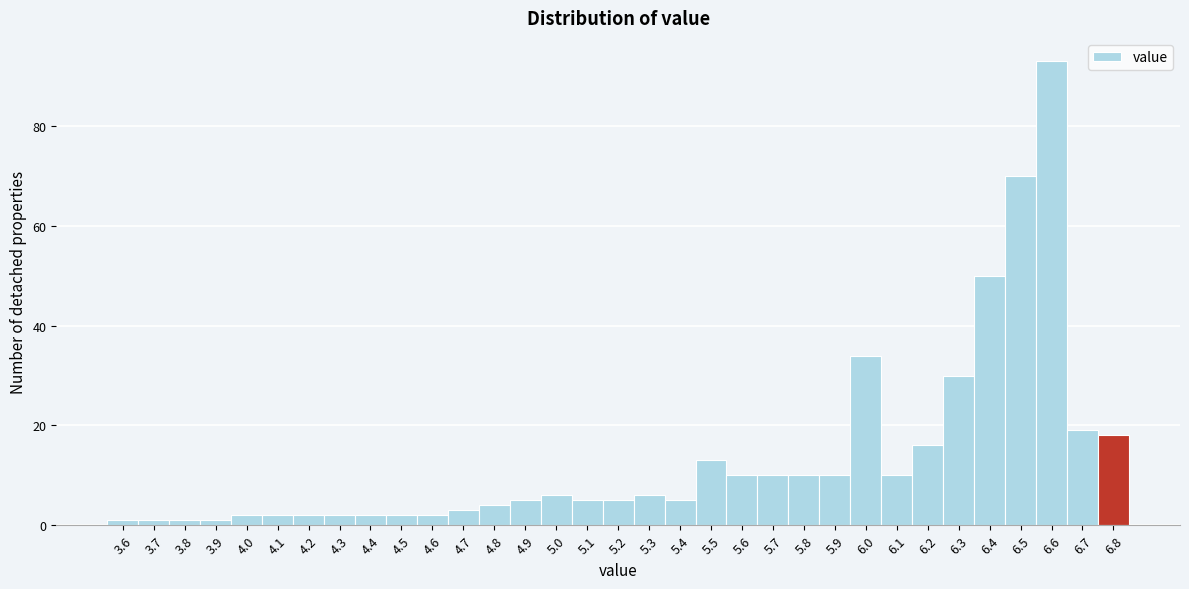

Reading left to right, transcribe this chart: for each bar, give the range it covers on the x-axis and its height. The values are not printed on the chart, so give them approximately, as read against the axis.

3.55 to 3.65: under 2
3.65 to 3.75: under 2
3.75 to 3.85: under 2
3.85 to 3.95: under 2
3.95 to 4.05: 2
4.05 to 4.15: 2
4.15 to 4.25: 2
4.25 to 4.35: 2
4.35 to 4.45: 2
4.45 to 4.55: 2
4.55 to 4.65: 2
4.65 to 4.75: 4
4.75 to 4.85: 4
4.85 to 4.95: 6
4.95 to 5.05: 6
5.05 to 5.15: 6
5.15 to 5.25: 6
5.25 to 5.35: 6
5.35 to 5.45: 6
5.45 to 5.55: 14
5.55 to 5.65: 10
5.65 to 5.75: 10
5.75 to 5.85: 10
5.85 to 5.95: 10
5.95 to 6.05: 34
6.05 to 6.15: 10
6.15 to 6.25: 16
6.25 to 6.35: 30
6.35 to 6.45: 50
6.45 to 6.55: 70
6.55 to 6.65: 94
6.65 to 6.75: 20
6.75 to 6.85: 18